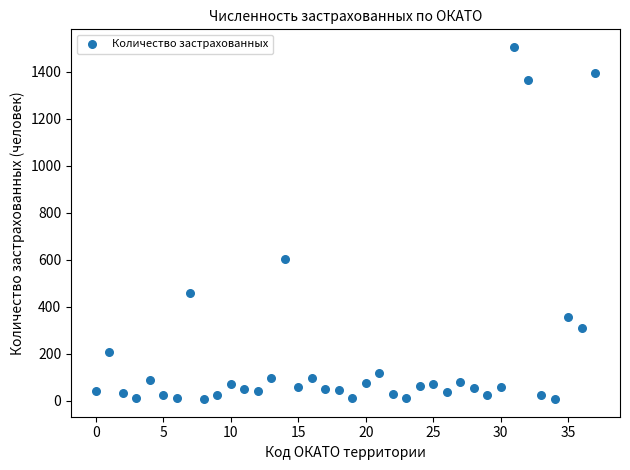

What Y value in the scatter plot is closest to 756?

602